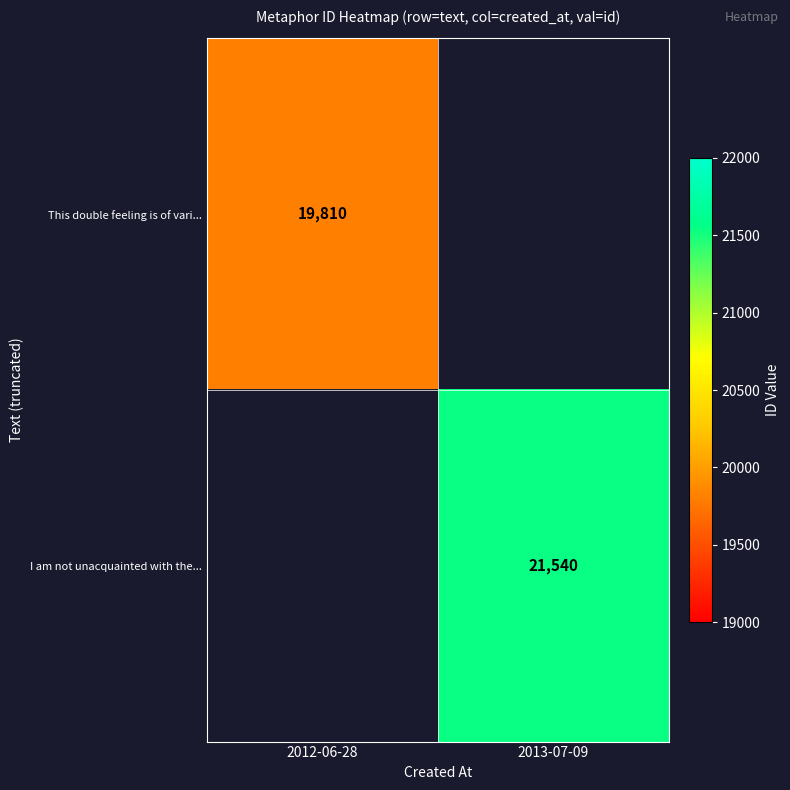

At which category does the chart reach its peak across all series?

2013-07-09